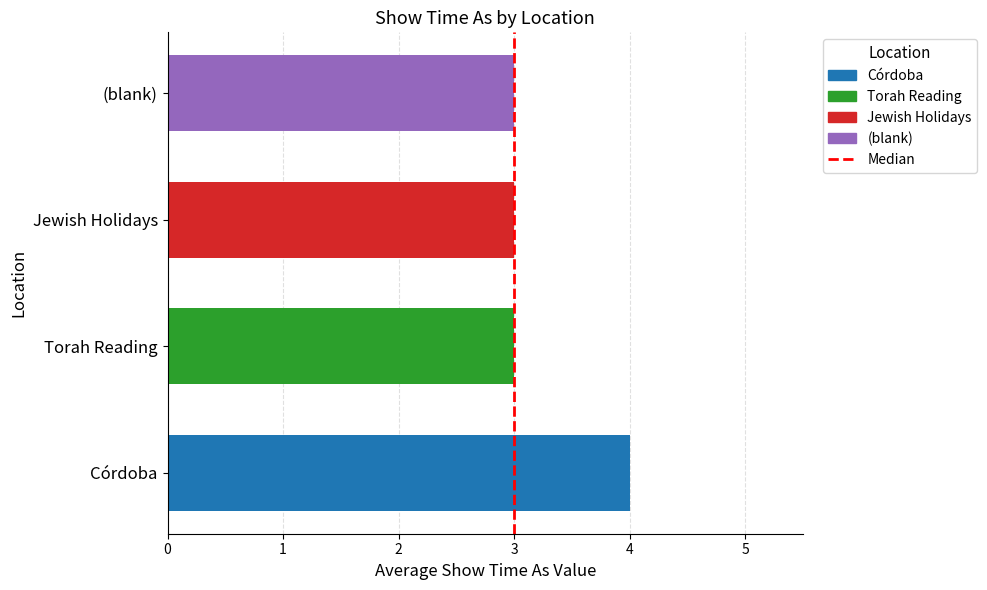

The chart shows a value of 0 at 3. True or false?

False